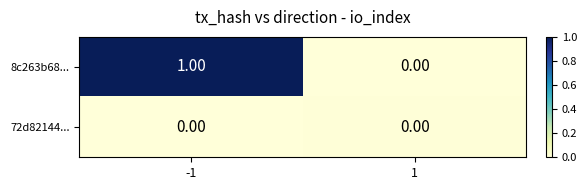

Which series has the largest range (max minus min)?

8c263b68...